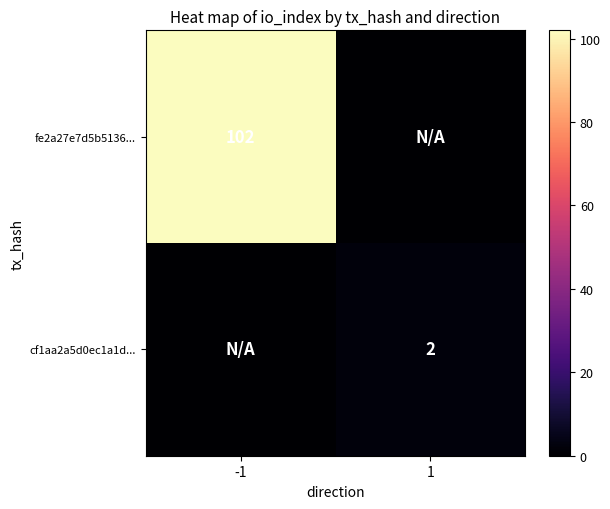

Between 1 and -1, which is larger?

-1